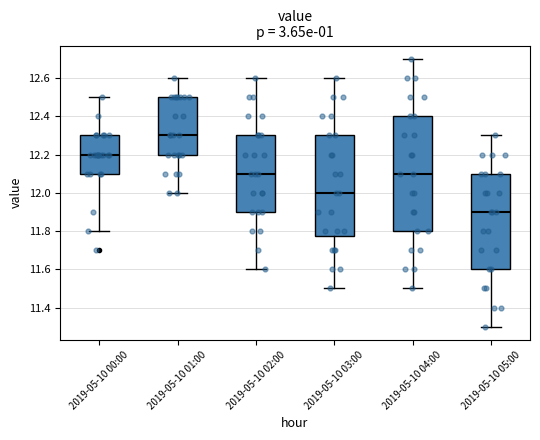

Where is the upper edge of the box for 2019-05-10 00:00 on the y-axis? The values are not printed on the chart, so give them approximately, as read against the axis.

12.30